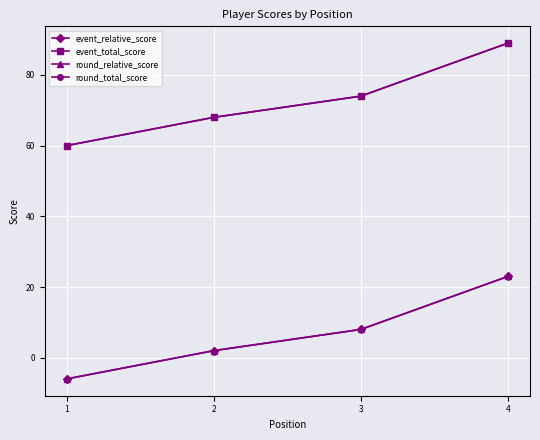

True or false: round_total_score has more than 2 interior local peaks.

False